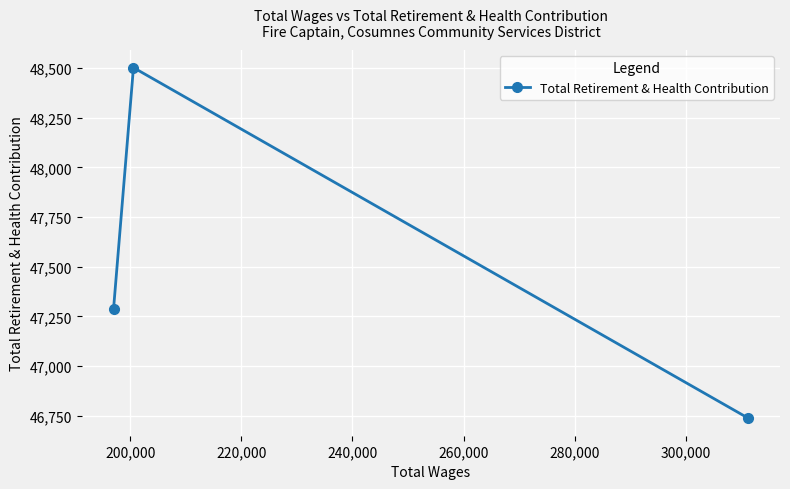

How many values are below 47286?

1